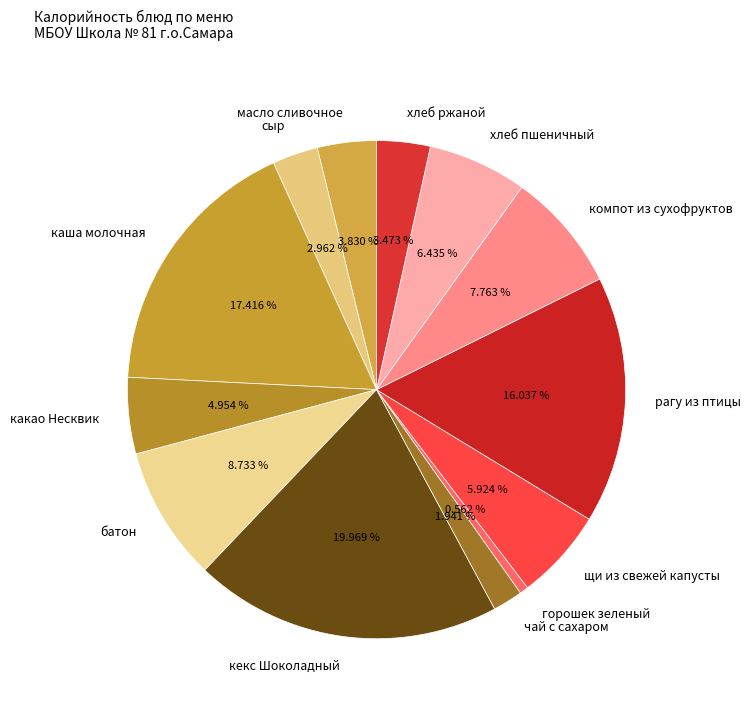

To the nearest percent, what percentage of the pie is какао Несквик?

5%